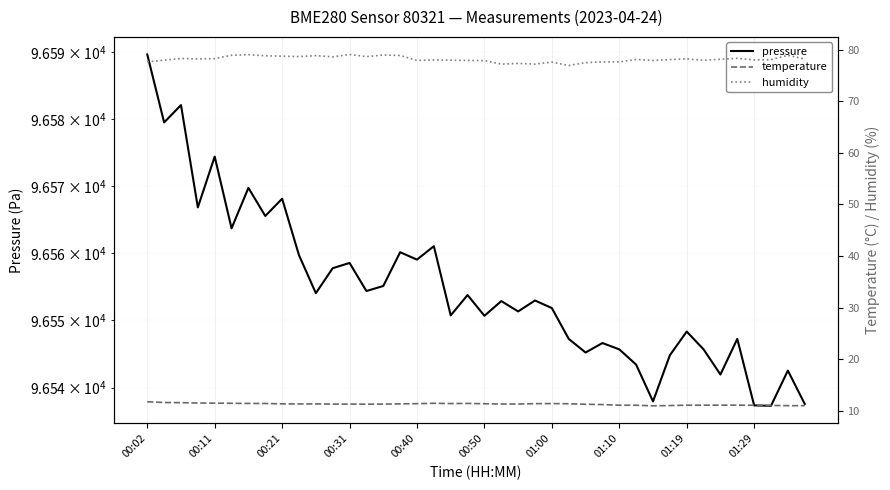

Is it true that humidity equals 17.9 at 01:29?

False